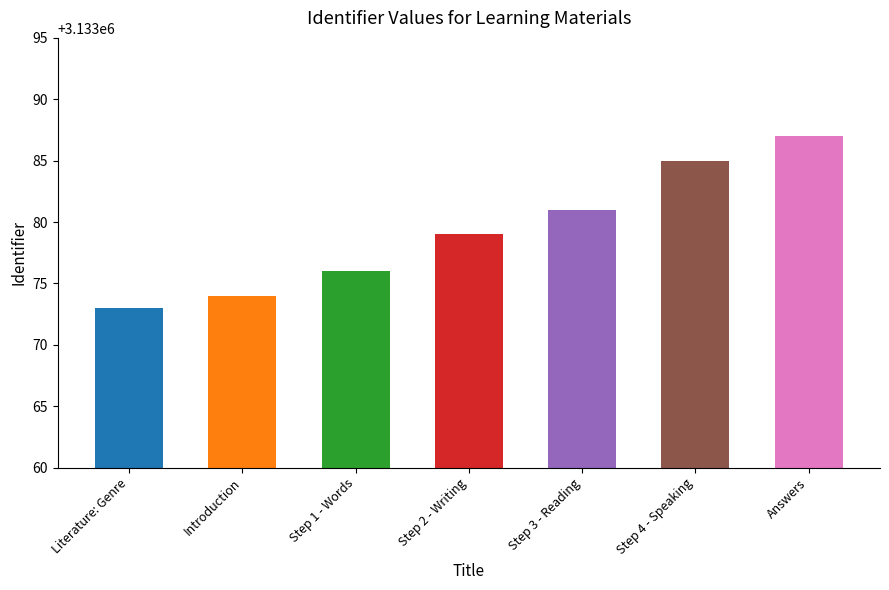

Reading right to left, extract all data points from this chart.

3133087	3133085	3133081	3133079	3133076	3133074	3133073